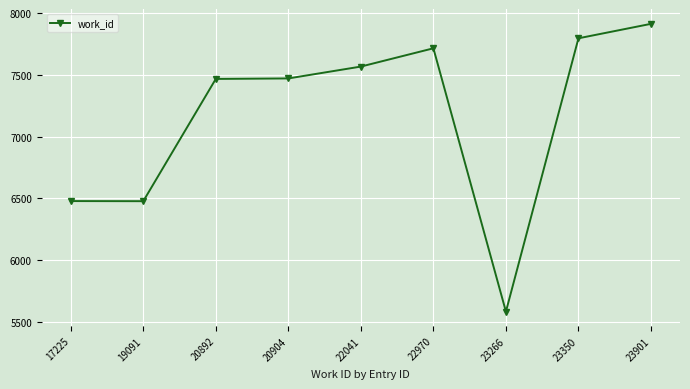

True or false: there are more than 0 points higher than both neighbors.

True